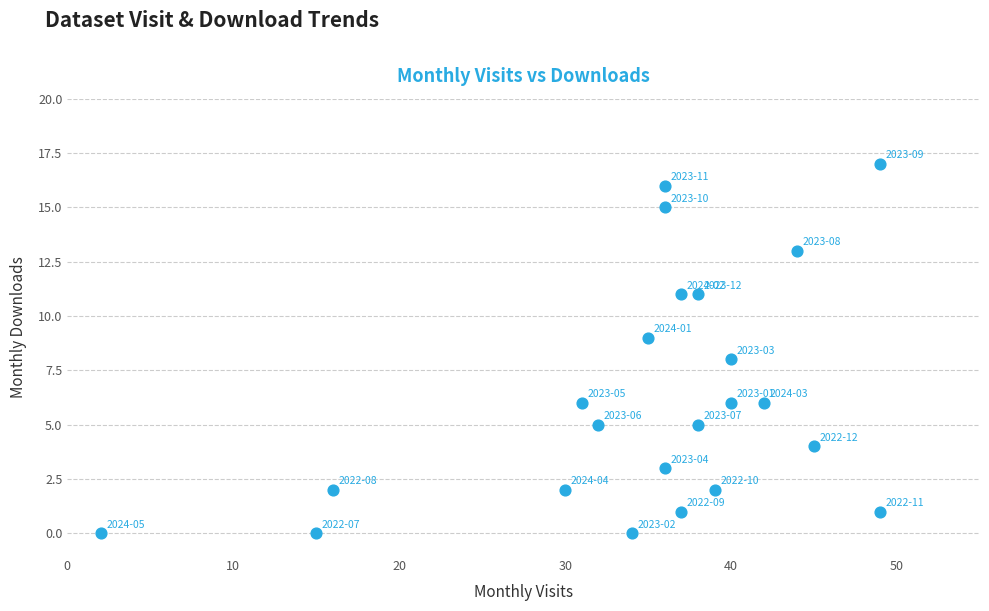

What is the range of Y values (max minus min)?

17